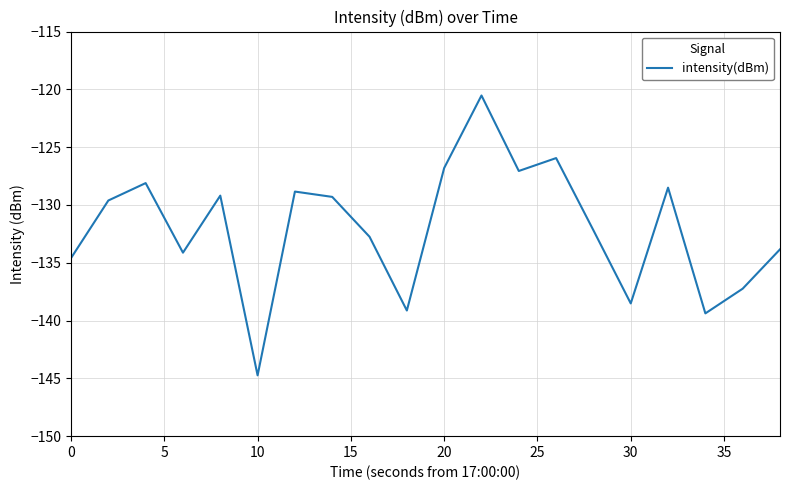

What is the minimum value shown in the chart?

-144.7